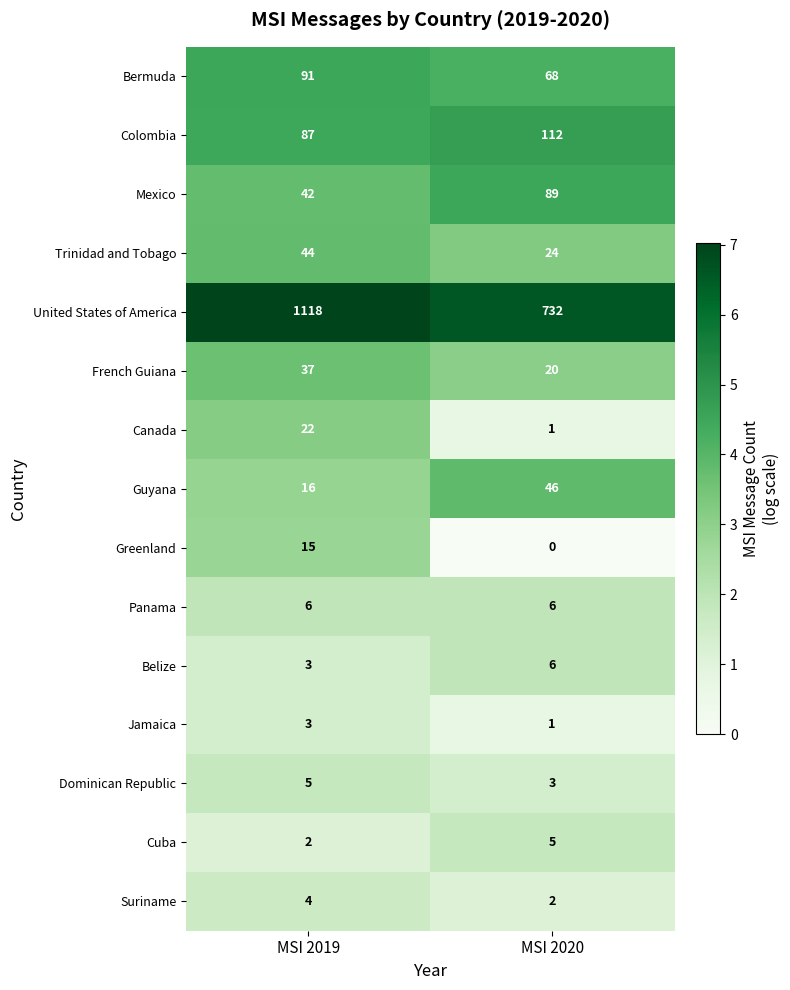

What is the difference between the Belize values at MSI 2019 and MSI 2020?

3